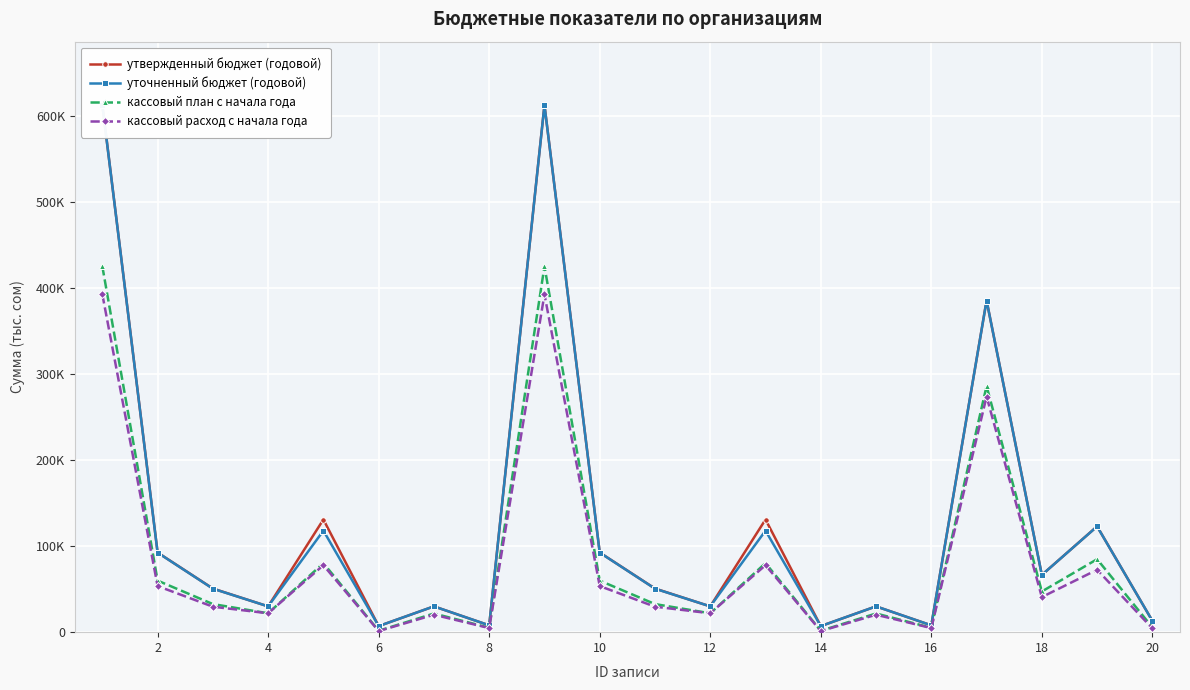

True or false: кассовый расход с начала года and утвержденный бюджет (годовой) intersect in this chart.

False